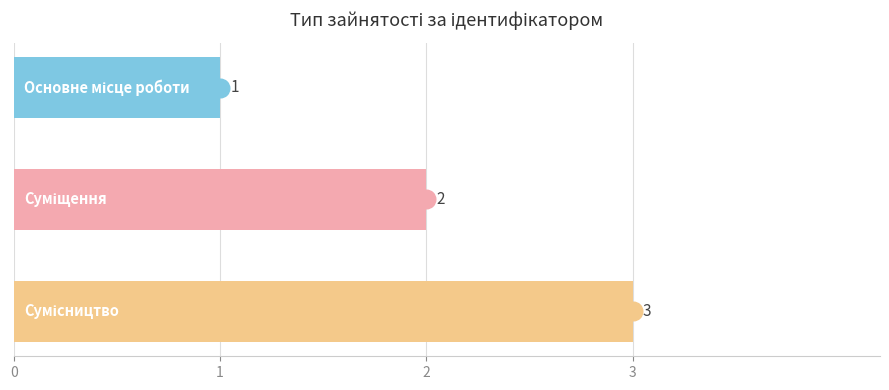

Which has a higher value, 2 or 0?

2